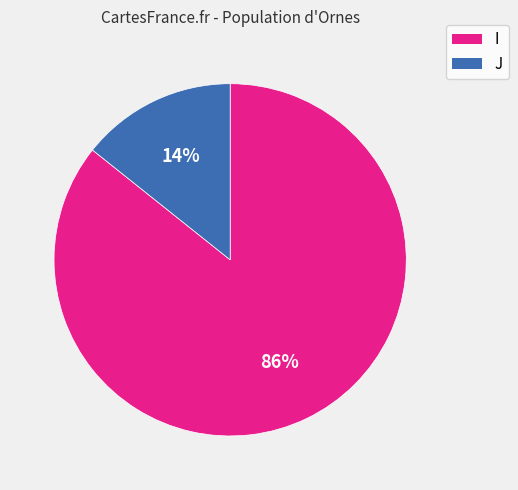

Does any single category account for the majority?

Yes